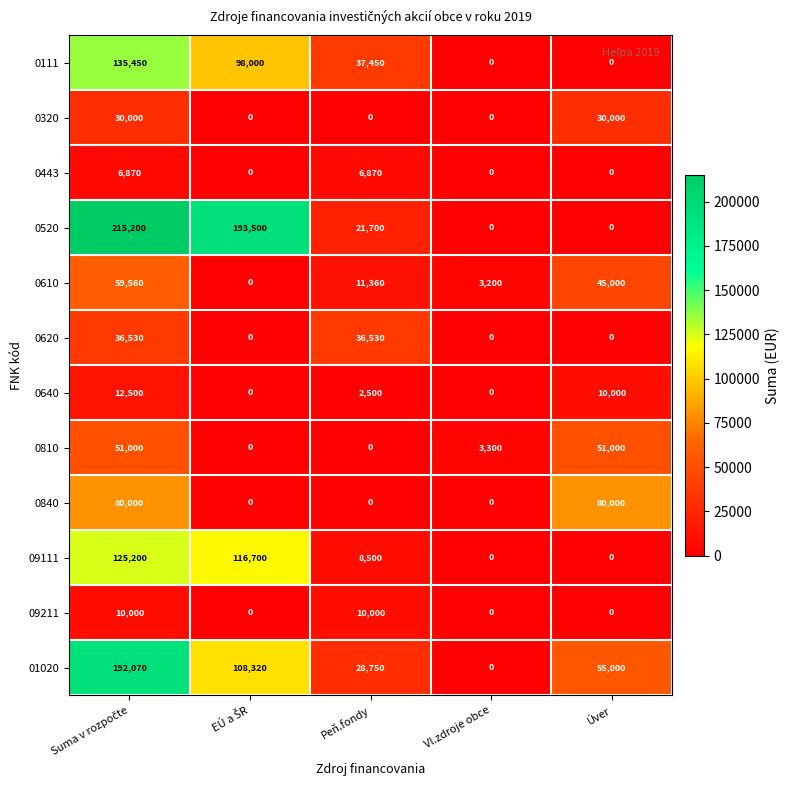

At which label is 0810 closest to 25500?

Vl.zdroje obce